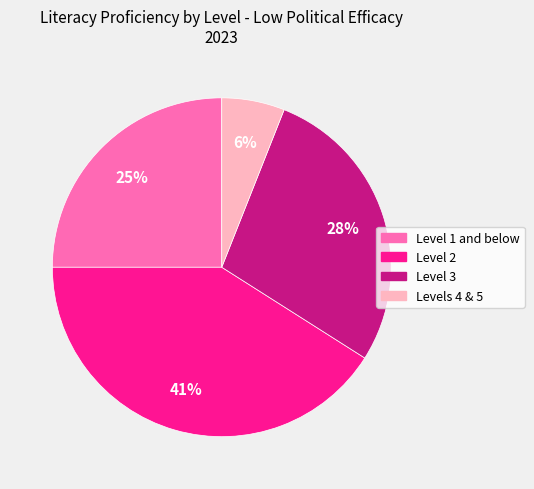

Approximately how many times larger is the value at Level 1 and below compared to Levels 4 & 5?

4.2